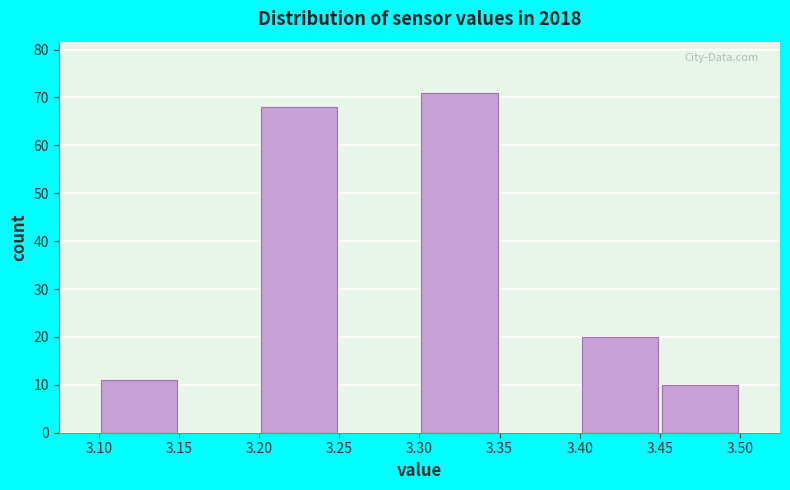

Reading left to right, transcribe this chart: for each bar, give the range it covers on the x-axis and its height. The values are not printed on the chart, so give them approximately, as read against the axis.

3.10 to 3.15: 11
3.15 to 3.20: 0
3.20 to 3.25: 68
3.25 to 3.30: 0
3.30 to 3.35: 71
3.35 to 3.40: 0
3.40 to 3.45: 20
3.45 to 3.50: 10